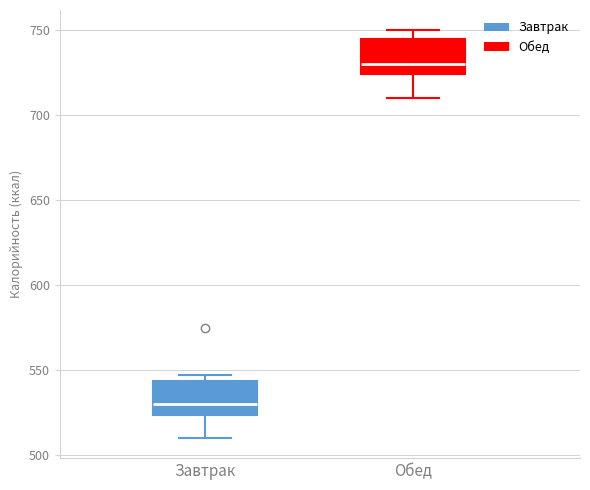

Which box's median line is the highest?

Обед